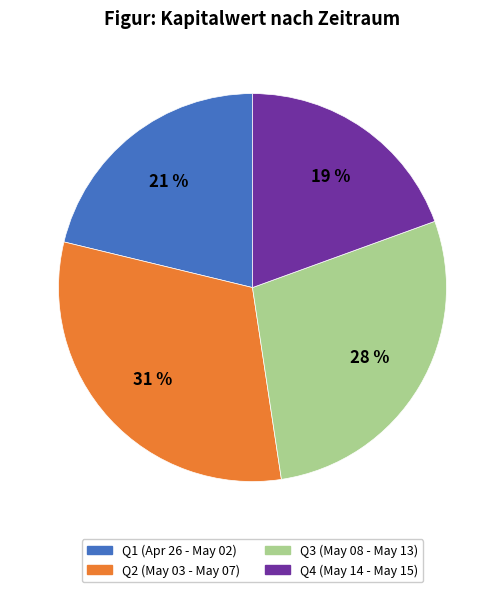

Is there any slice that represents more than half of the pie?

No